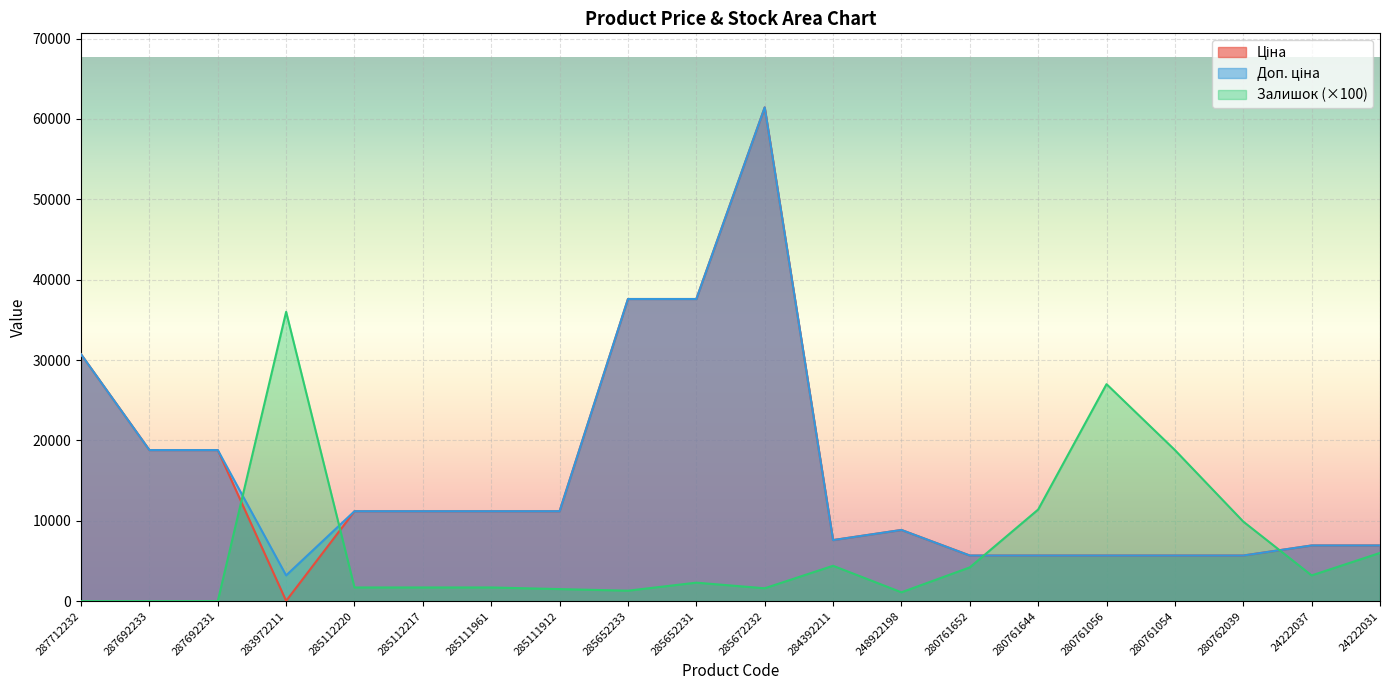

What position from the left is 287692233?

2